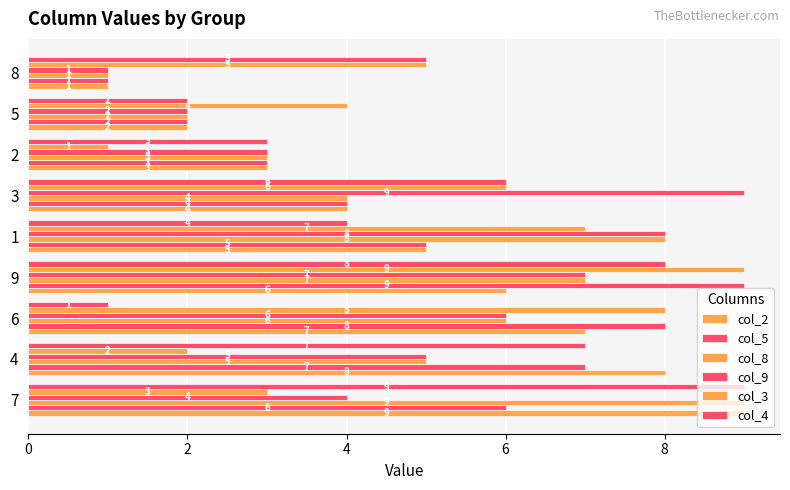

True or false: col_8 has a value of 4 at 4.

False